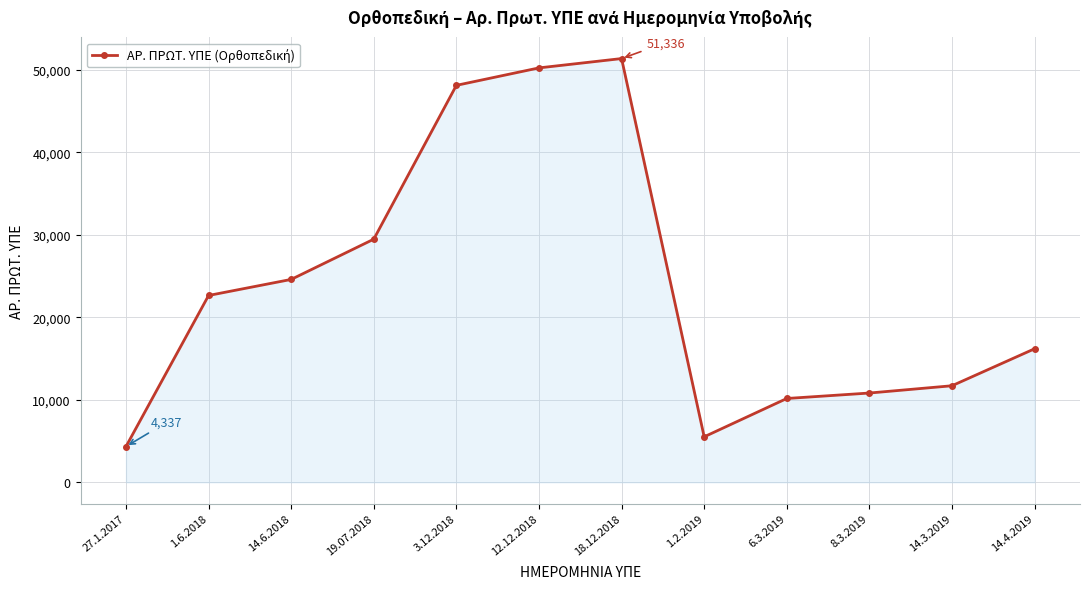

What is the difference between the maximum and minimum values?

46999